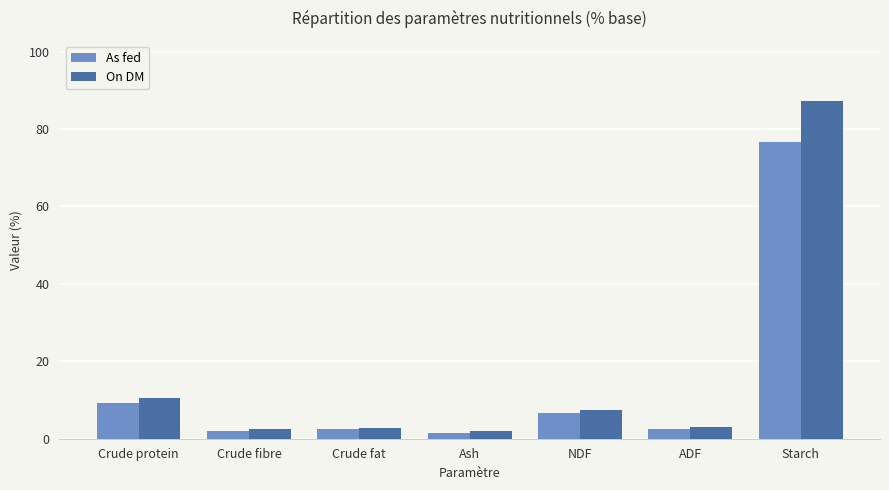

What are all the series names shown in the legend?

As fed, On DM